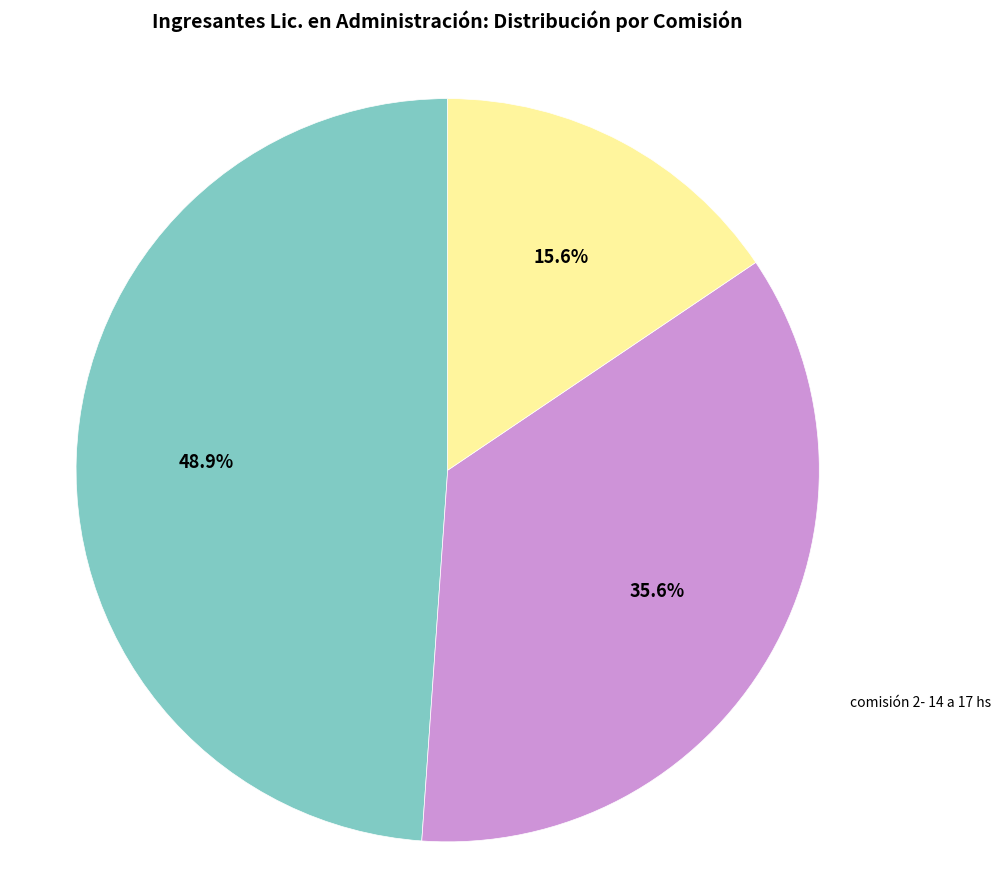

Approximately how many times larger is the value at comisión 2- 14 a 17 hs compared to comision 3 17.30 a 20.30?

2.3